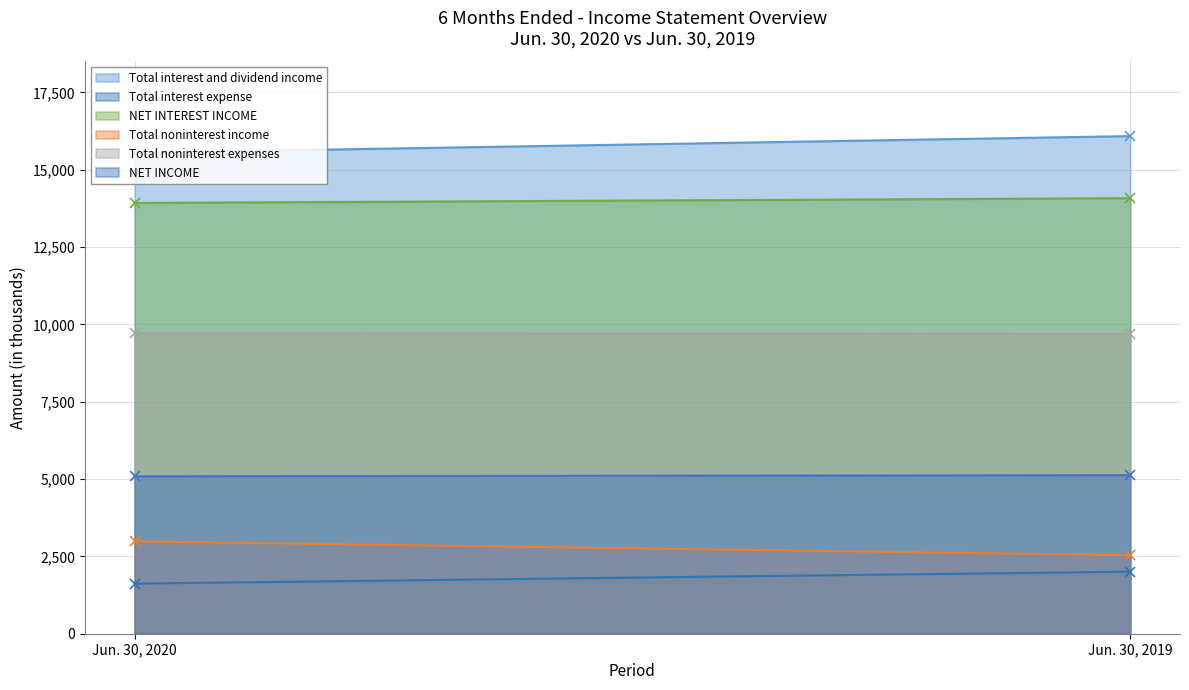

Reading left to right, extract all data points from this chart.

Total interest and dividend income: 15548	16089
Total interest expense: 1620	2007
NET INTEREST INCOME: 13928	14082
Total noninterest income: 2984	2537
Total noninterest expenses: 9716	9691
NET INCOME: 5089	5126